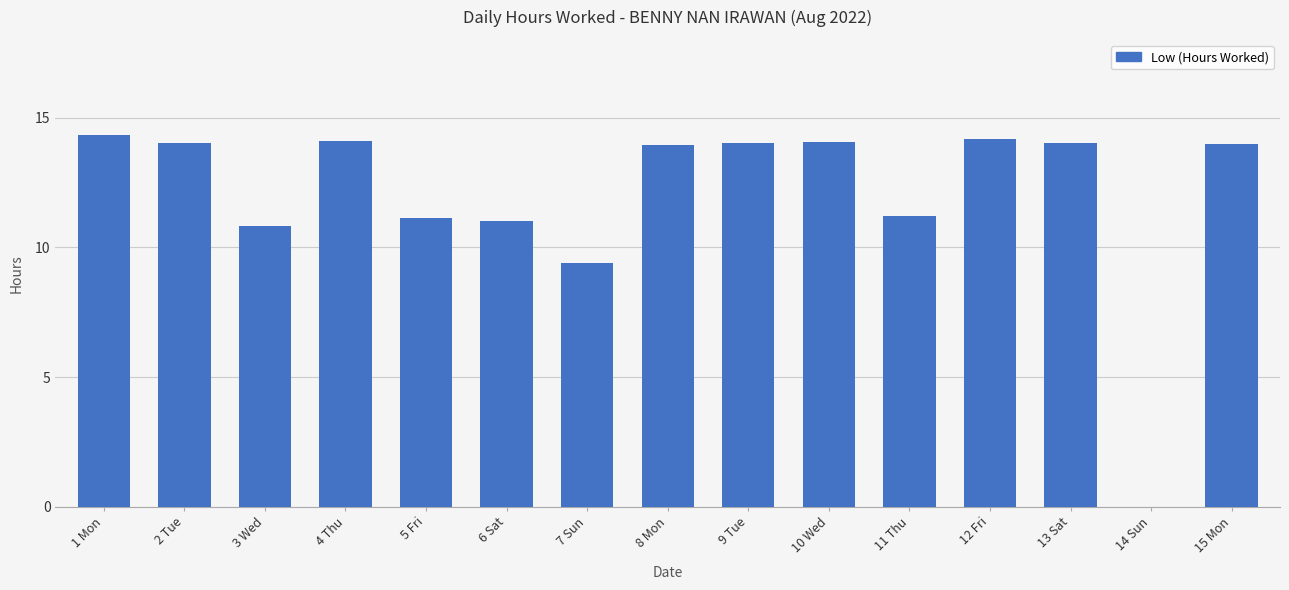

What is the greatest value displayed?

14.3